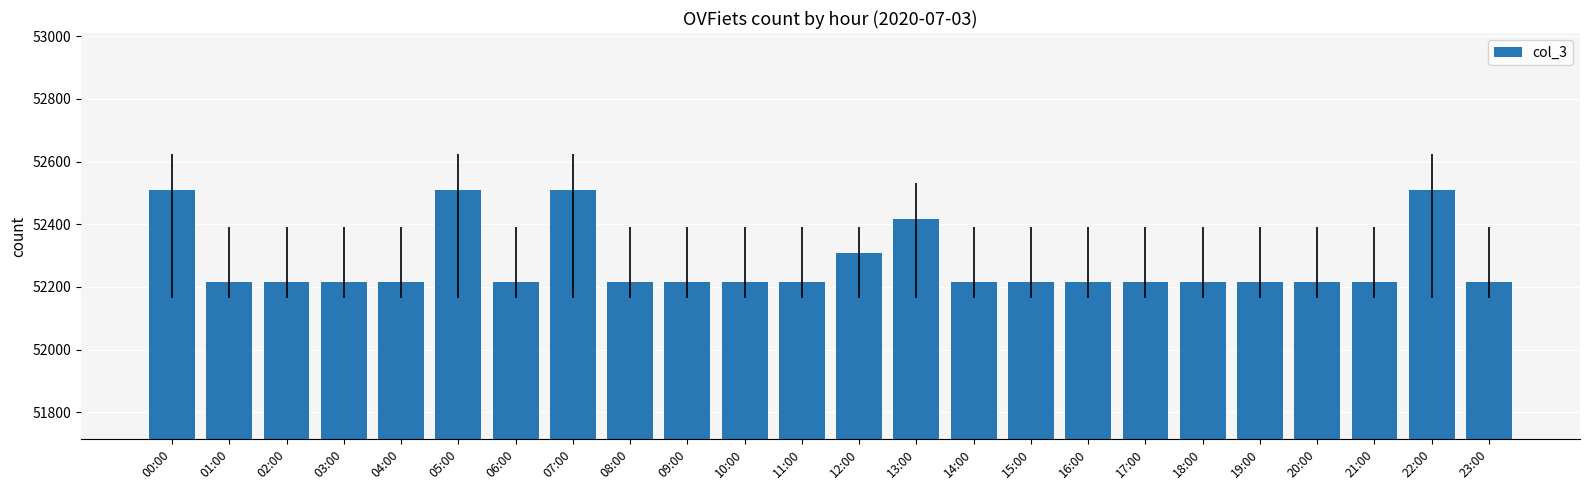

True or false: the data shows 35957 at 15:00.

False